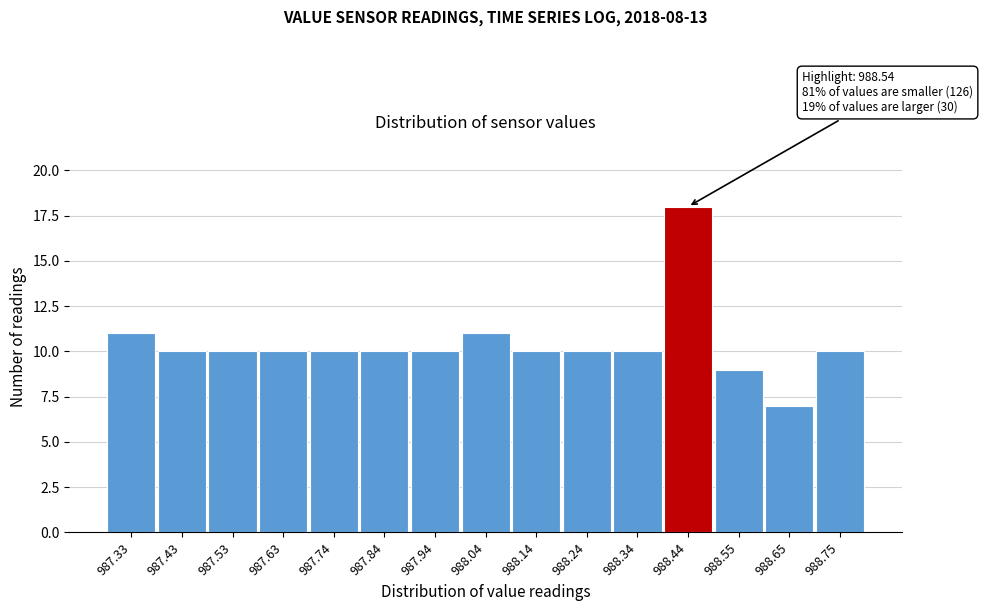

Reading left to right, list all the values displayed in this chart.

11	10	10	10	10	10	10	11	10	10	10	18	9	7	10